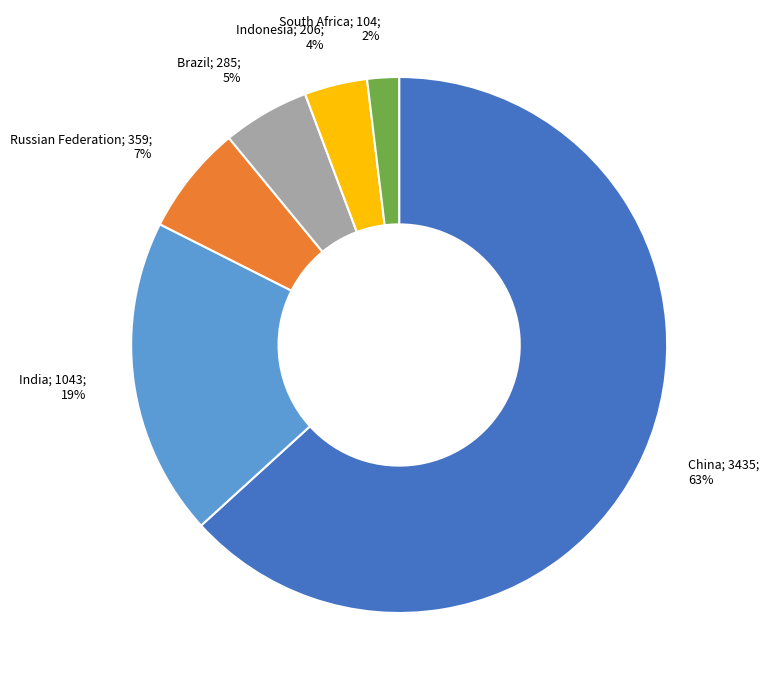

To the nearest percent, what is the average slice percentage?

17%